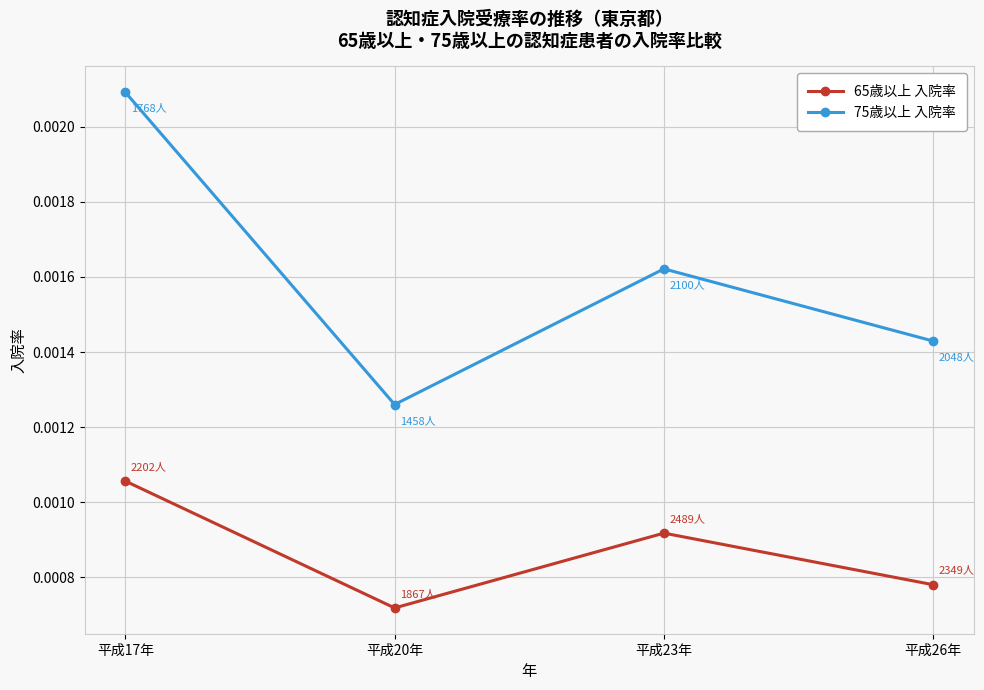

Rank the series by their maximum value, from highest to lowest.

75歳以上 入院率, 65歳以上 入院率